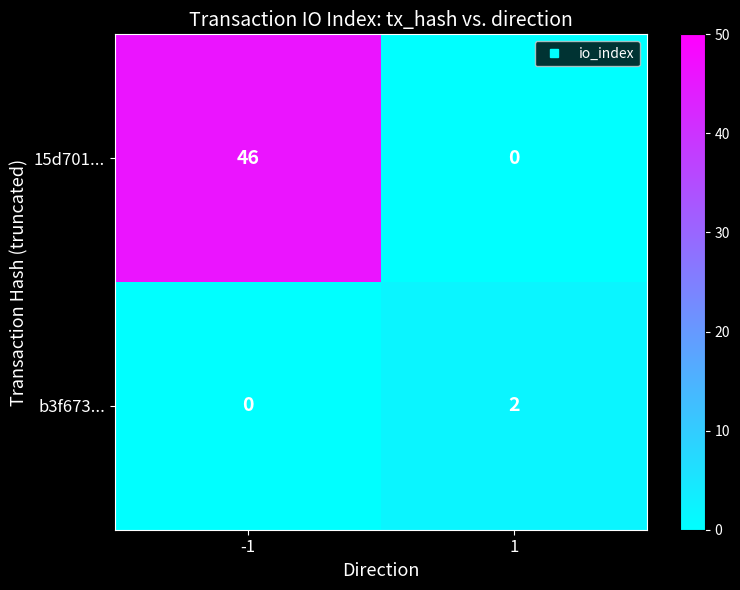

The 15d701... series shows 46 at -1. True or false?

True